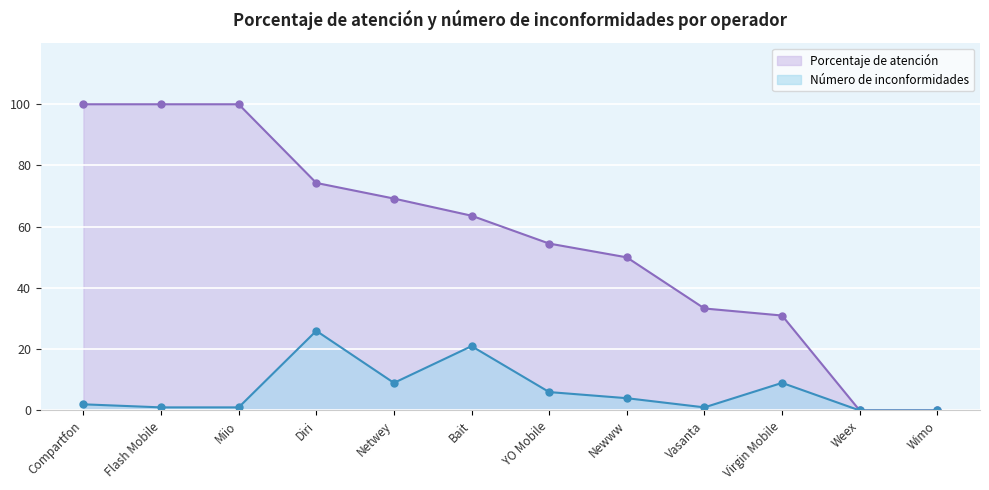

What is the label of the 5th point from the right?

Newww